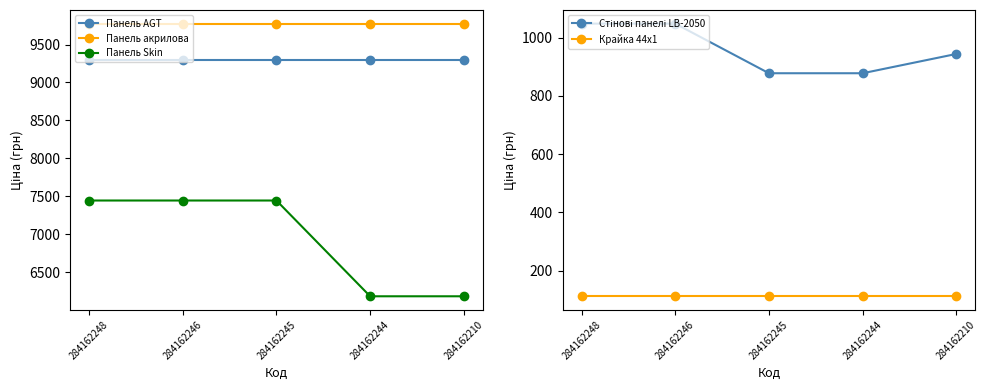

What is the difference between the maximum and minimum values in the Панель Skin series?

1262.0